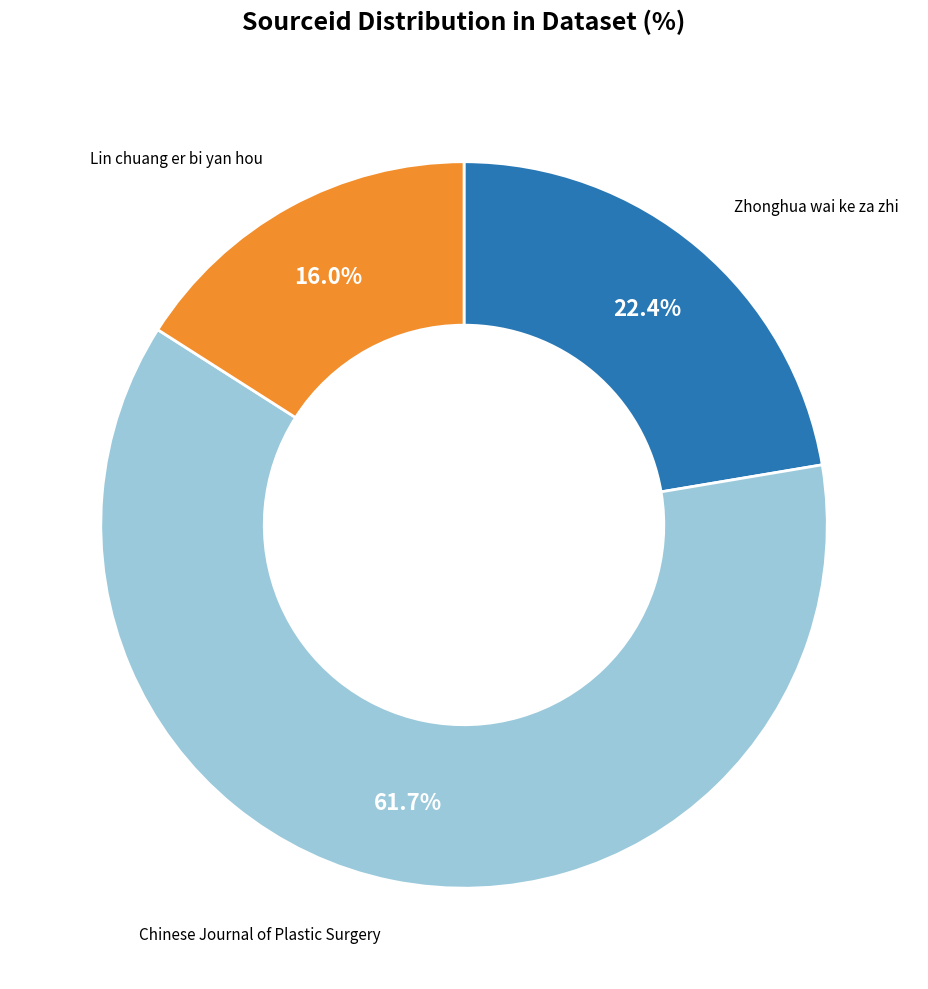

How many segments does this pie chart have?

3